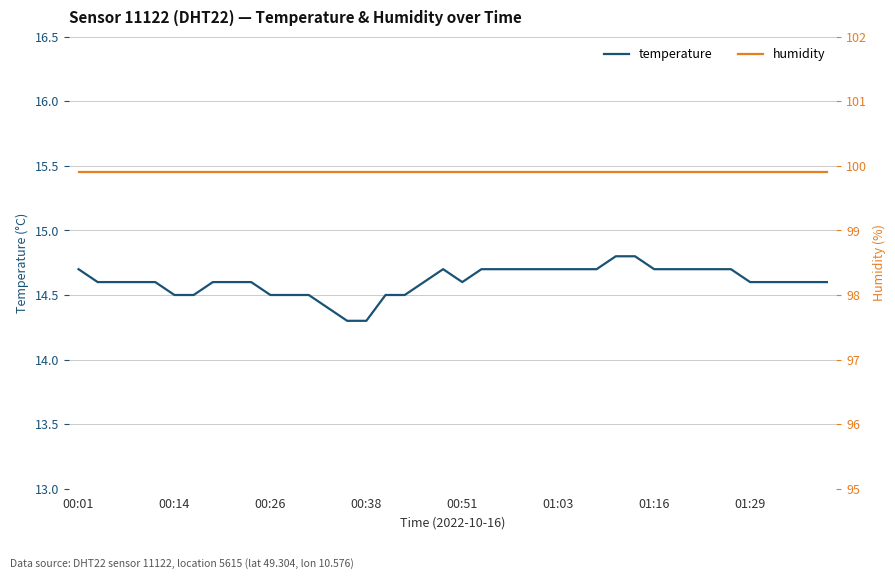

True or false: temperature and humidity cross at least once.

False